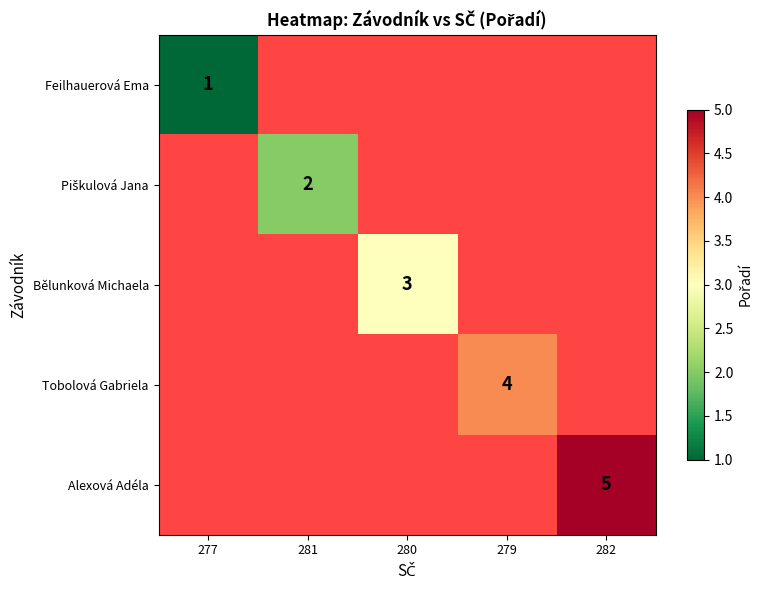

The value of Alexová Adéla at 282 is 7. True or false?

False